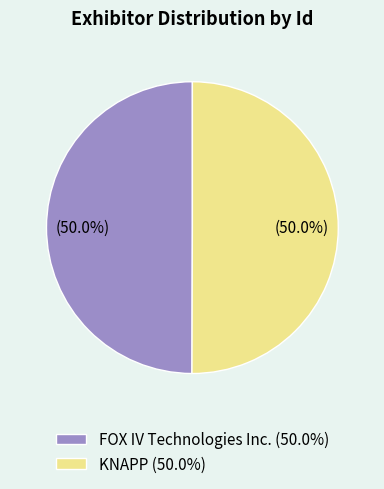

To the nearest percent, what portion does FOX IV Technologies Inc. represent?

50%